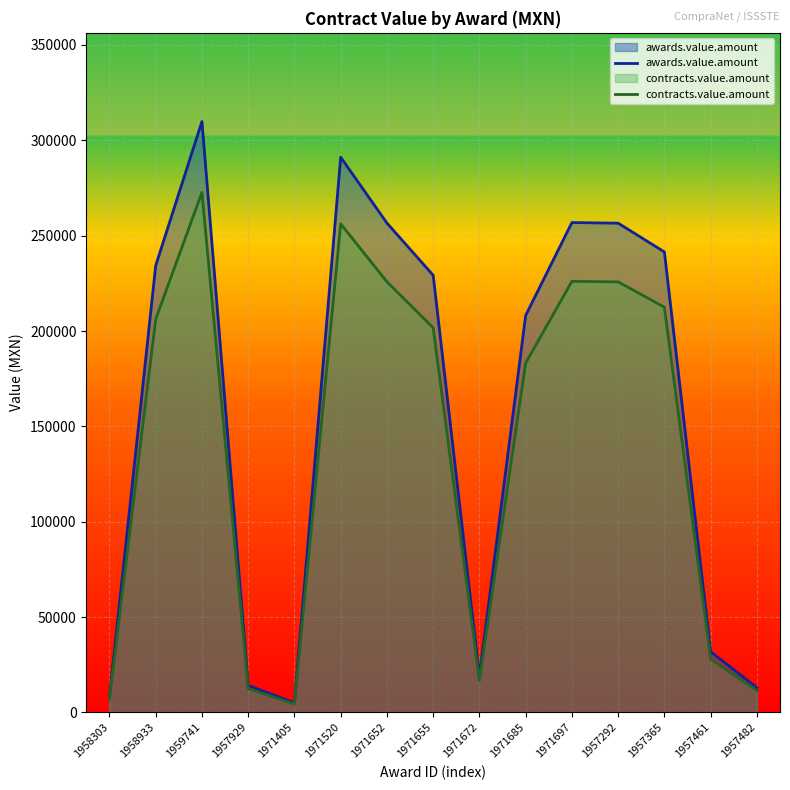

In contracts.value.amount, how many points are higher than both neighbors (excluding endpoints)?

3